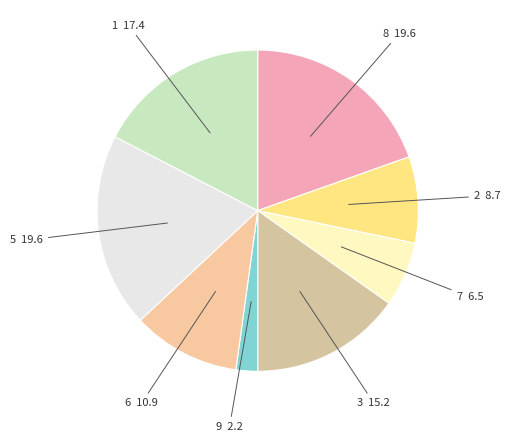

Count the number of slices in the pie.

8